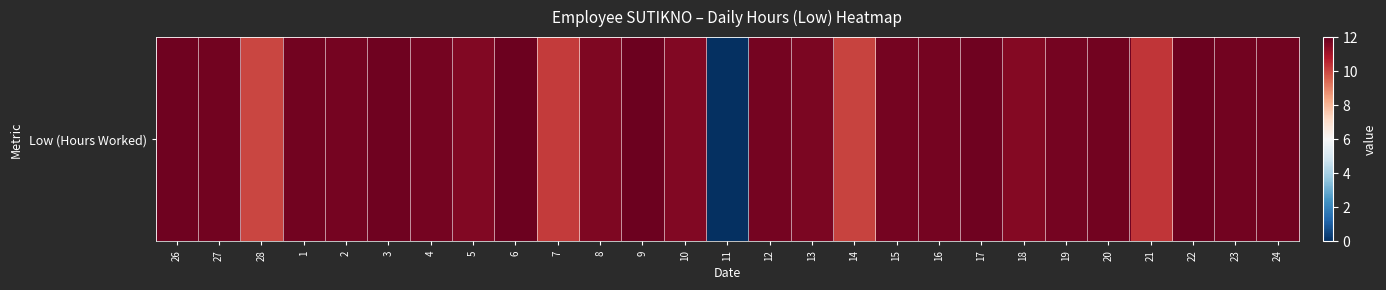

Is it true that the value at 11 is -7.5?

False